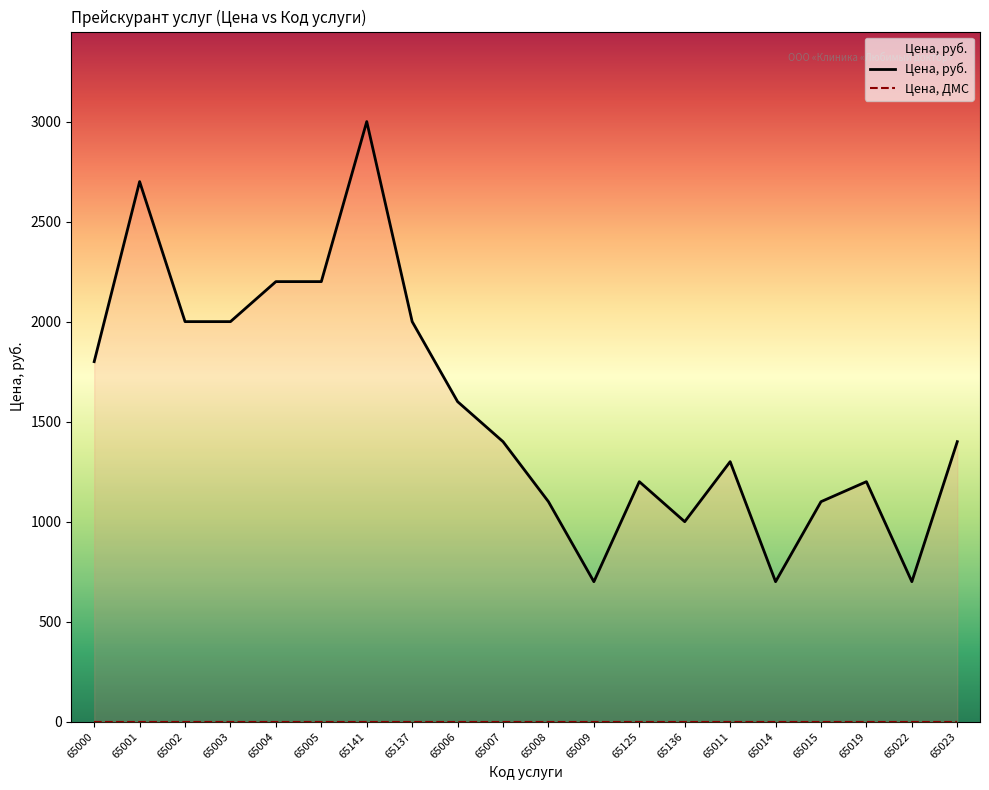

Is the value of Цена, руб. at 65014 greater than the value of Цена, ДМС at 65007?

Yes